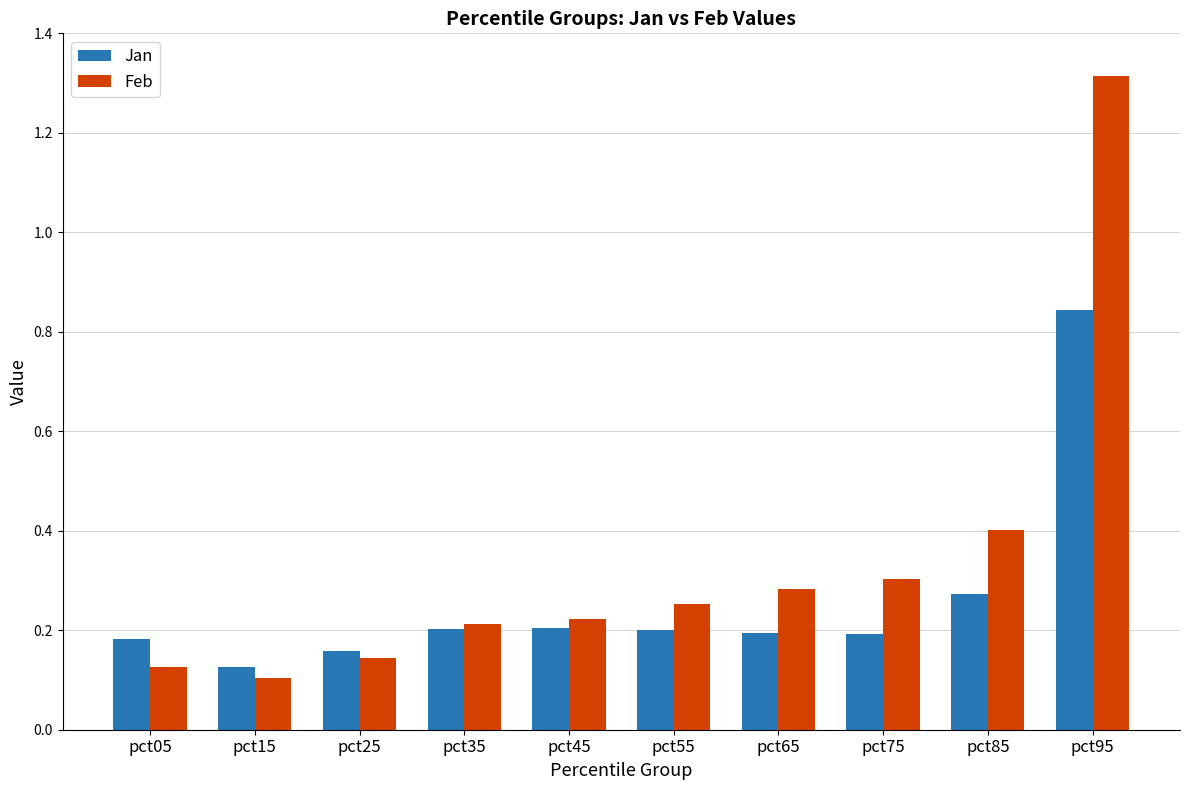

Which series has the largest total across all categories?

Feb